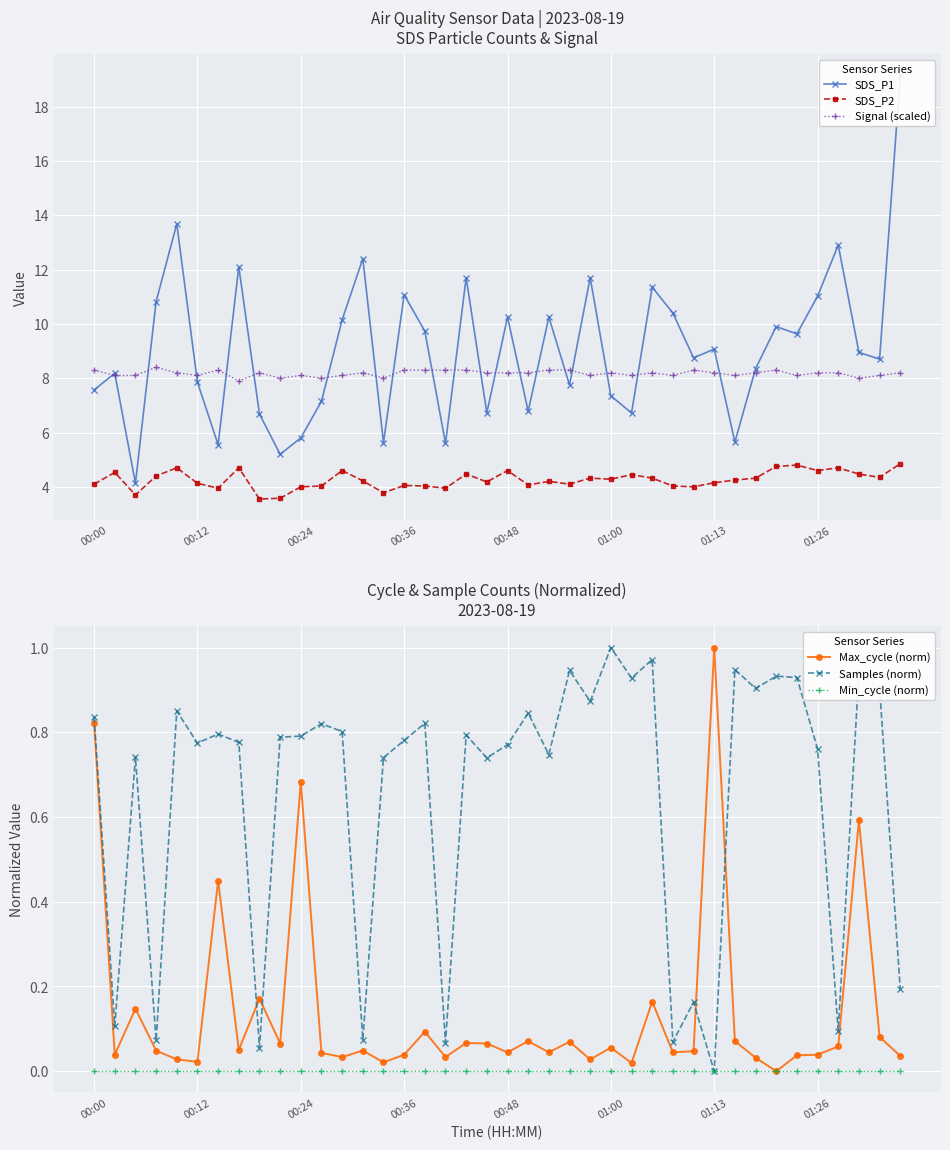

In SDS_P1, how many points are lower than both neighbors (excluding endpoints)?

13